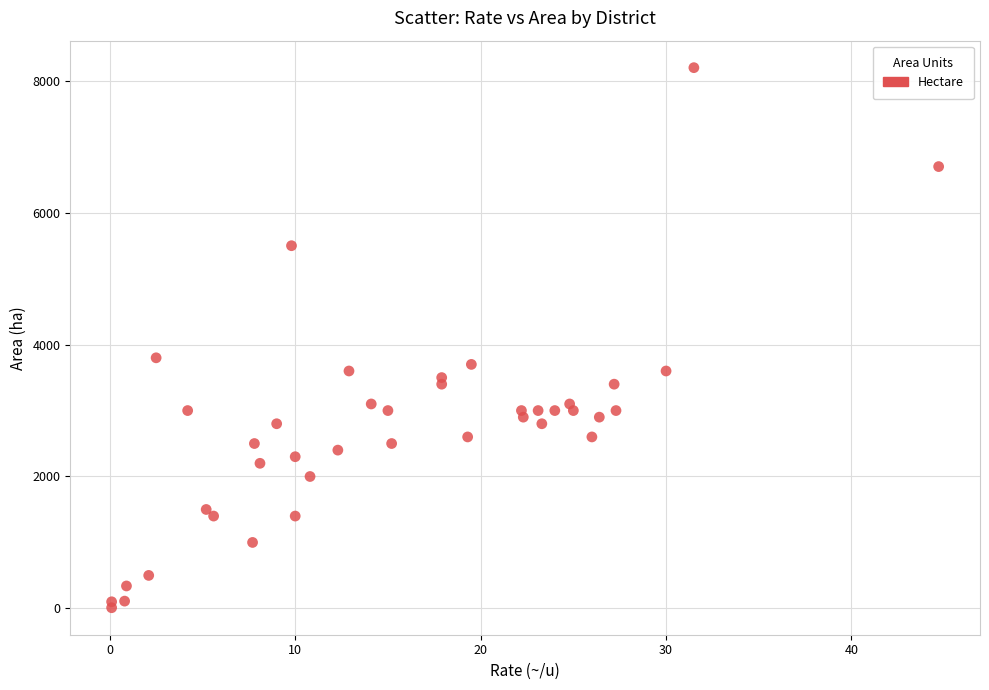

What Y value in the scatter plot is closest to 4105?

3800